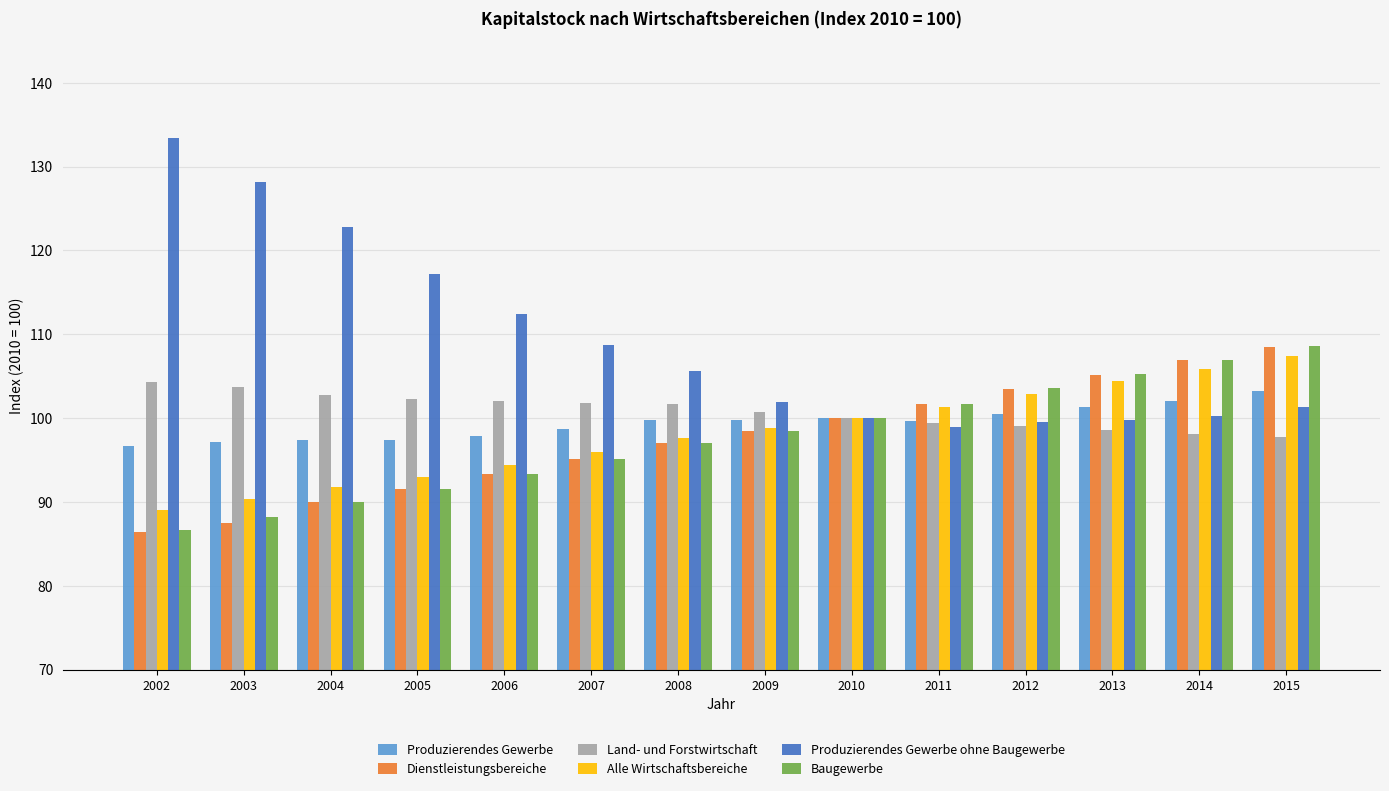

What is the sum of all Land- und Forstwirtschaft values?

1412.4